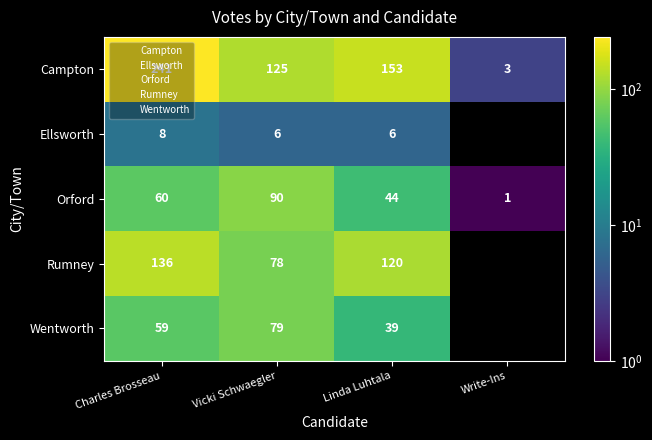

Which has a higher value, Vicki Schwaegler or Charles Brosseau?

Charles Brosseau